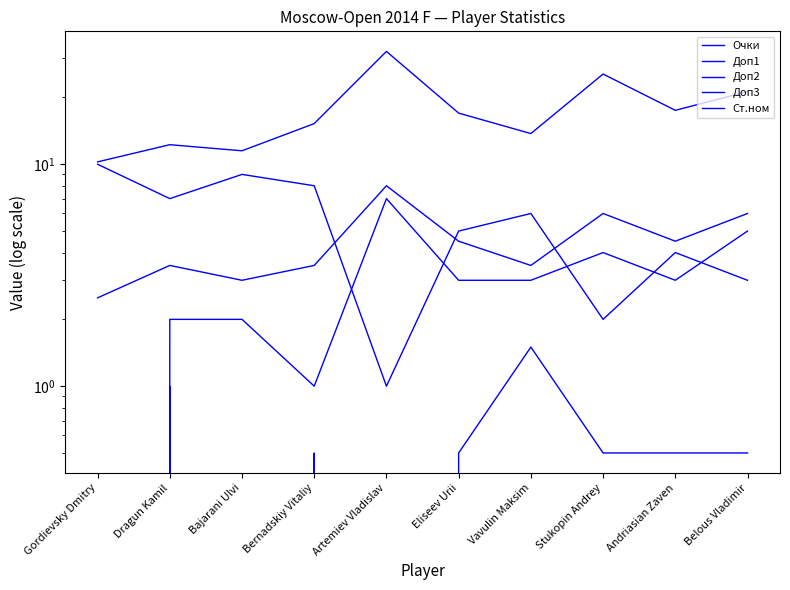

How many interior local peaks does the Доп1 series have?

3